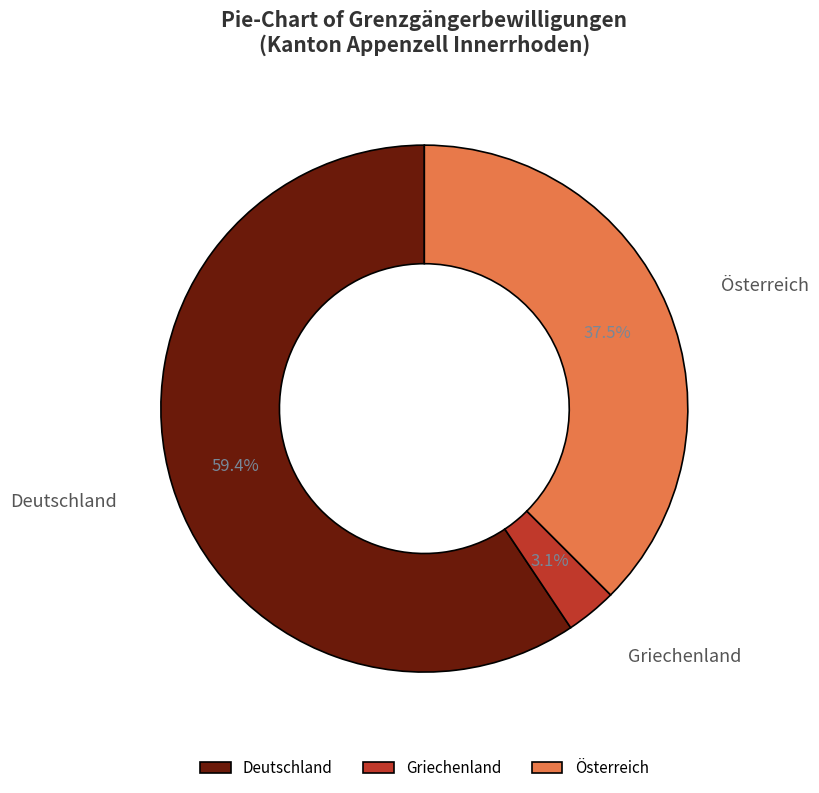

True or false: Deutschland accounts for 74% of the total.

False